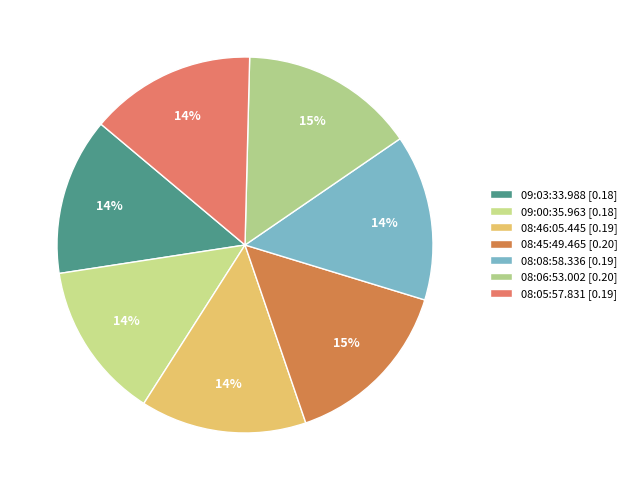

How many slices are in this pie chart?

7